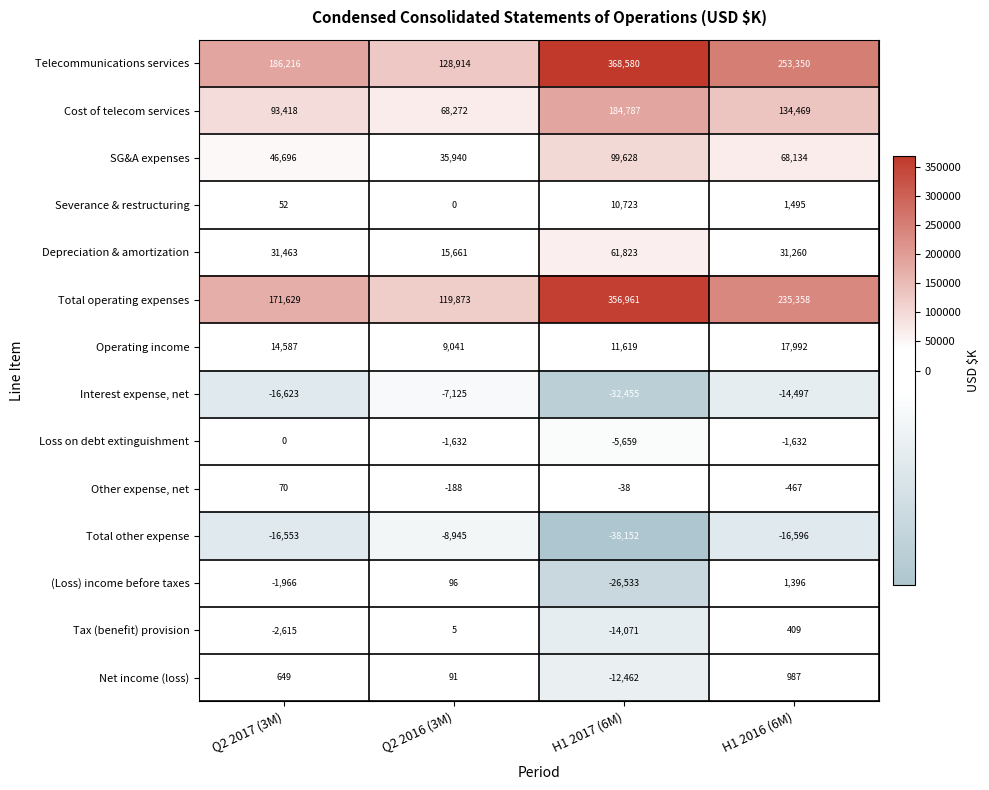

What is the difference between the Cost of telecom services values at Q2 2017 (3M) and Q2 2016 (3M)?

25146